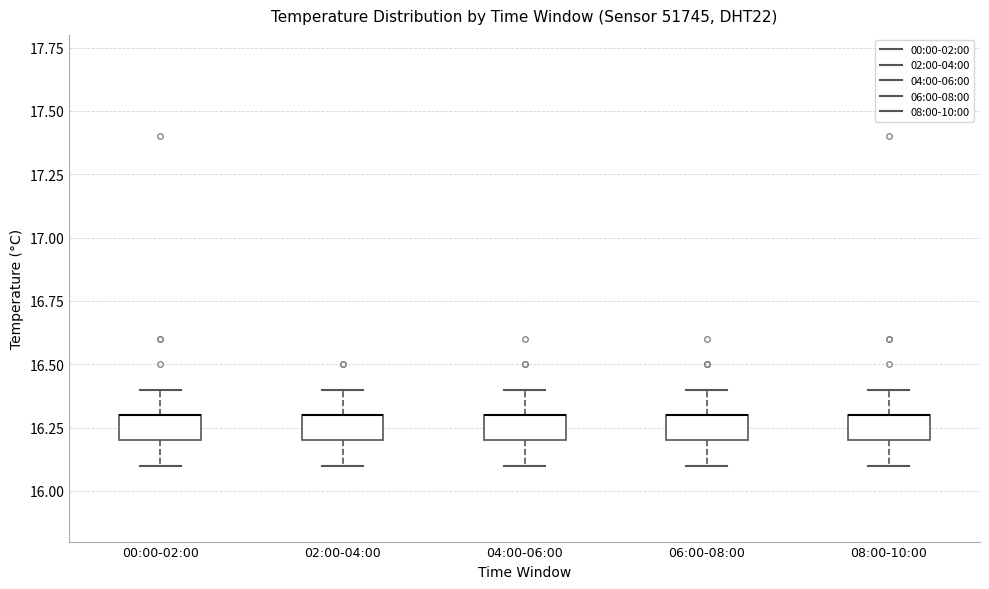

Reading left to right, read every box against the y-axis: the position of its median line, the range the box covers, and the ends of its whiskers. The values are not printed on the chart, so give them approximately, as read against the axis.

00:00-02:00: median 16.3 (drawn on the box's upper edge), box 16.2 to 16.3, whiskers 16.1 to 16.4
02:00-04:00: median 16.3 (drawn on the box's upper edge), box 16.2 to 16.3, whiskers 16.1 to 16.4
04:00-06:00: median 16.3 (drawn on the box's upper edge), box 16.2 to 16.3, whiskers 16.1 to 16.4
06:00-08:00: median 16.3 (drawn on the box's upper edge), box 16.2 to 16.3, whiskers 16.1 to 16.4
08:00-10:00: median 16.3 (drawn on the box's upper edge), box 16.2 to 16.3, whiskers 16.1 to 16.4